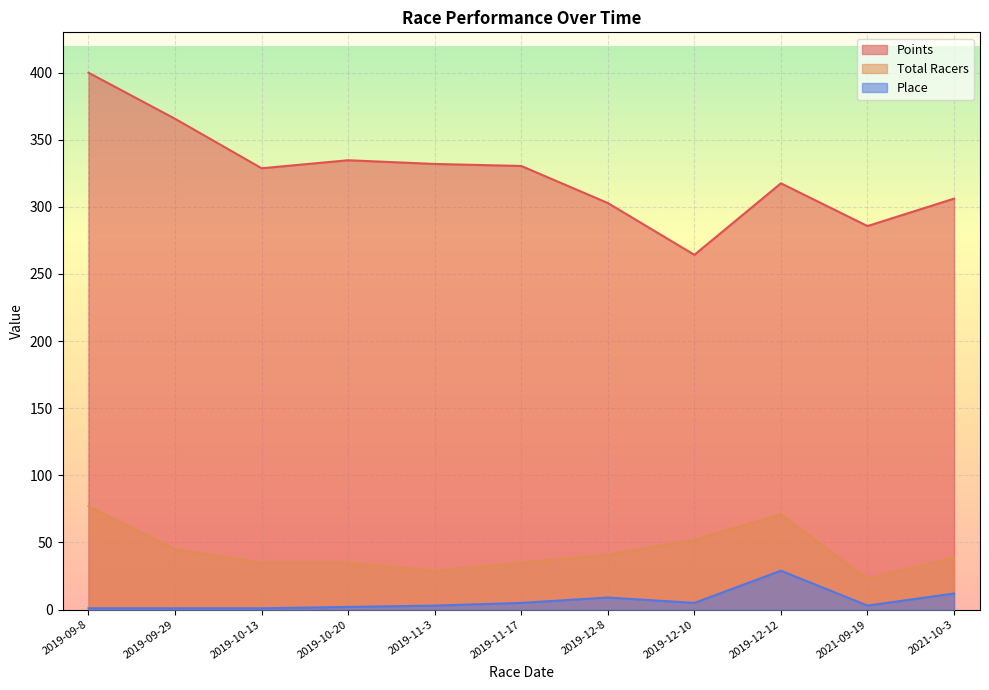

What is the label of the 2nd point from the left?

2019-09-29